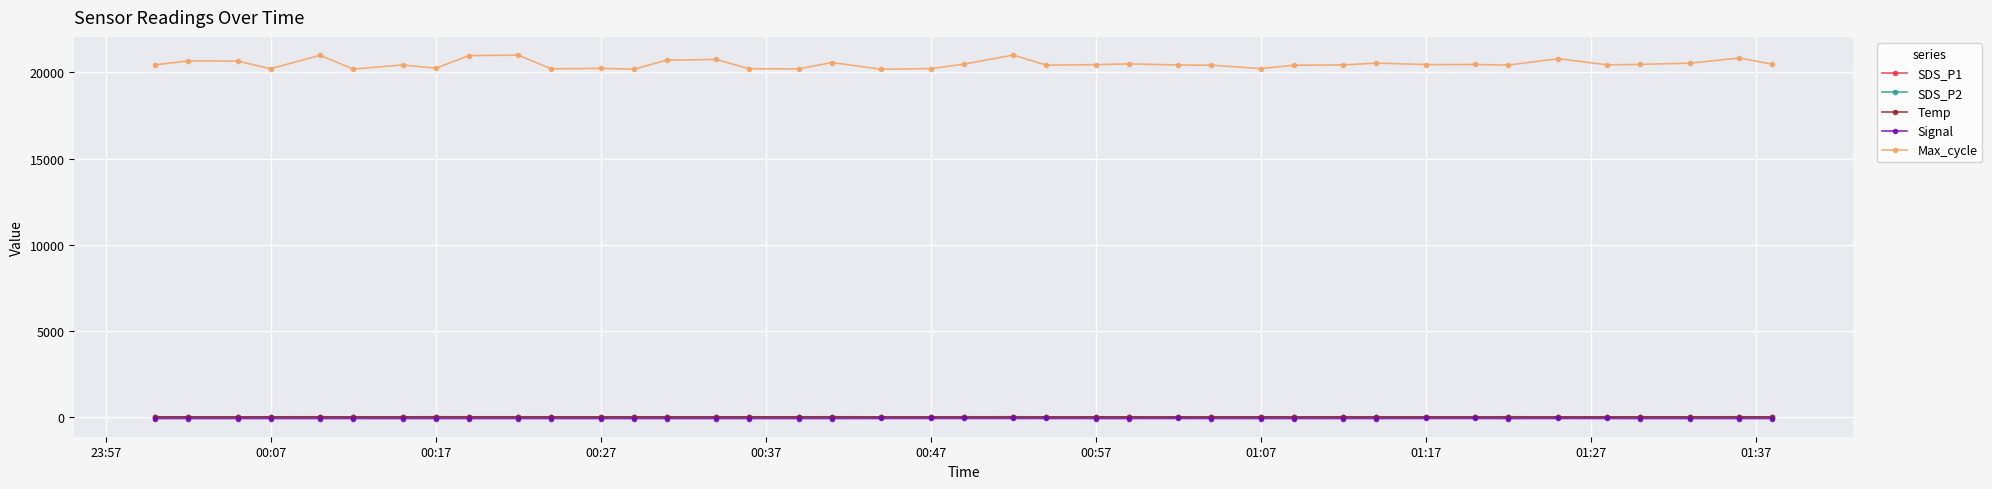

In Max_cycle, how many points are higher than both neighbors (excluding endpoints)?

13